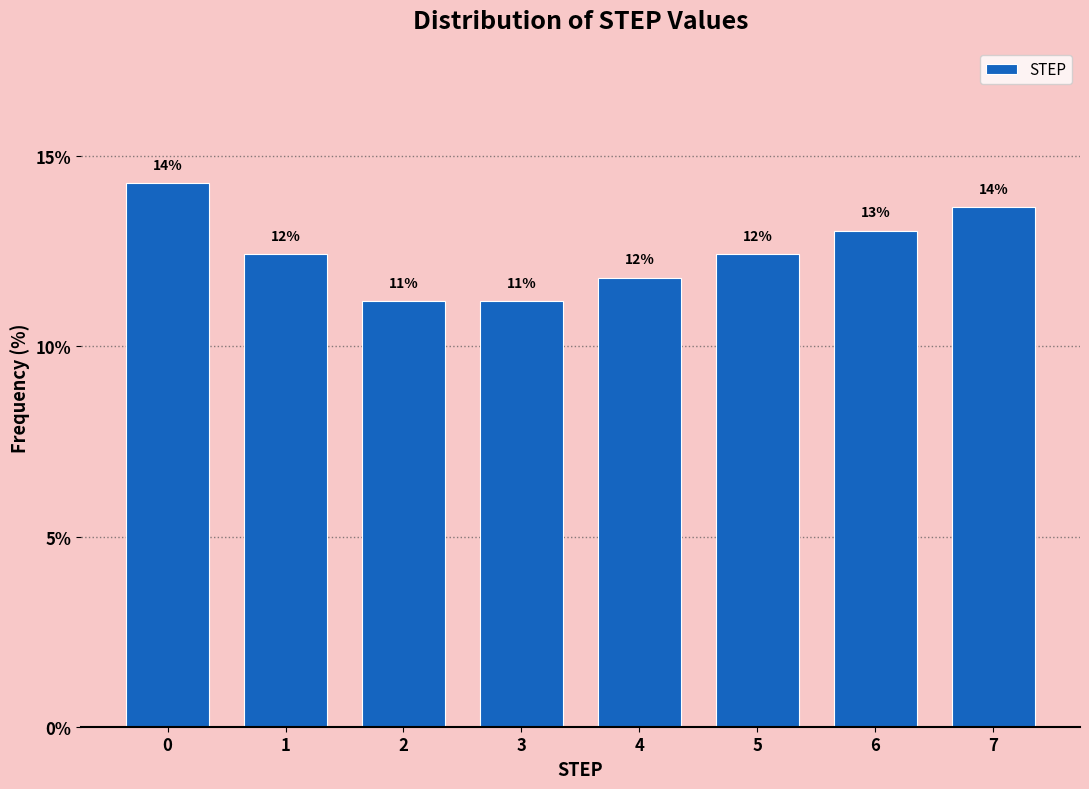

How many bars are there in total?

8